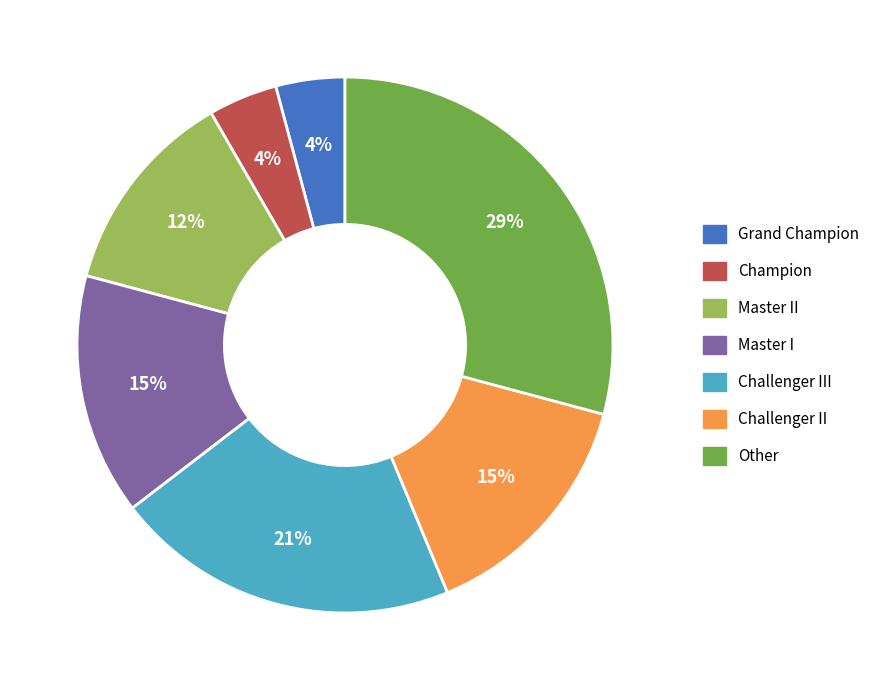

How many slices are in this pie chart?

7